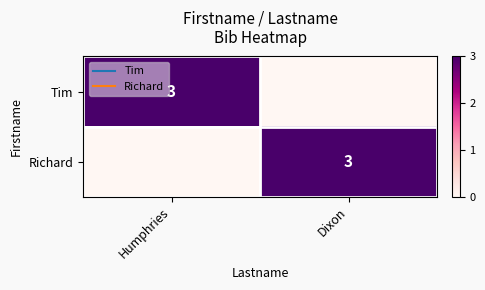

At which category does the chart reach its minimum across all series?

Dixon